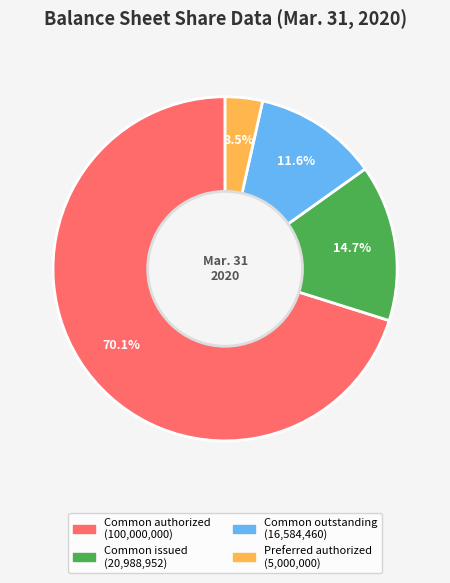

Does any single category account for the majority?

Yes